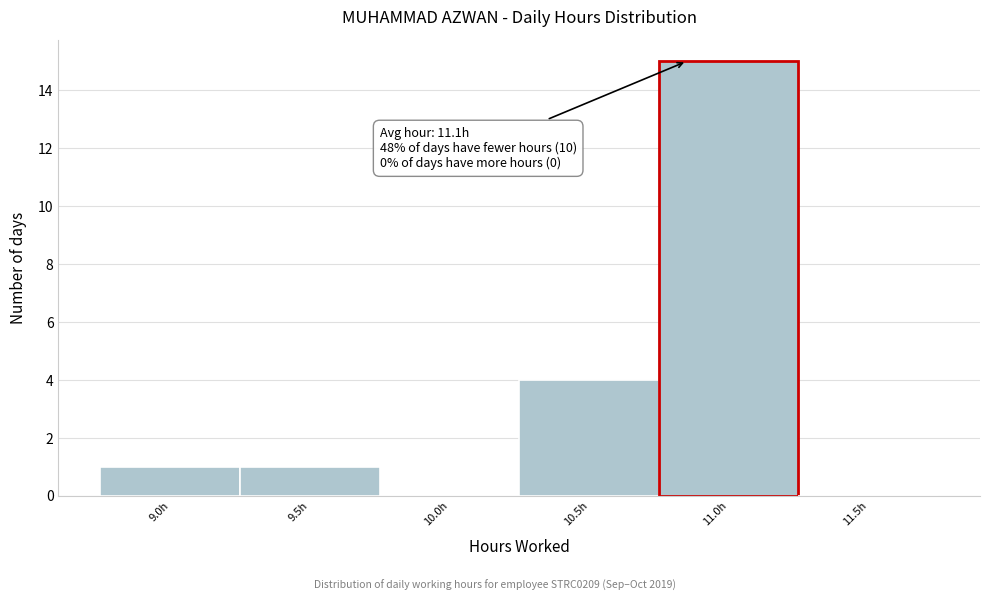

Reading right to left, list all the values displayed in this chart.

11.5h=0	11.0h=15	10.5h=4	10.0h=0	9.5h=1	9.0h=1